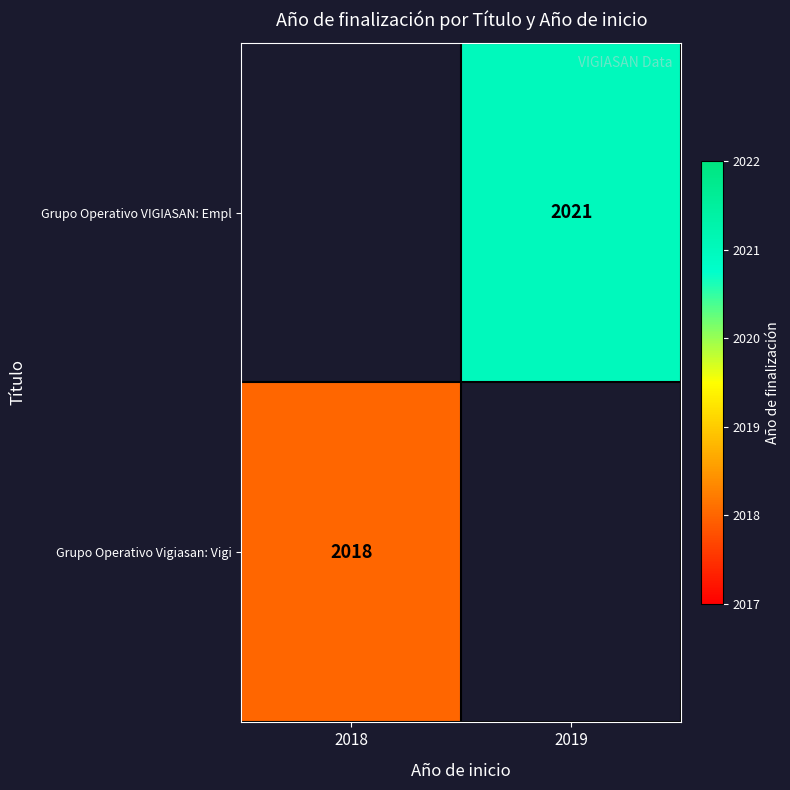

The value of Grupo Operativo Vigiasan: Vigi at 2018 is 2018. True or false?

True